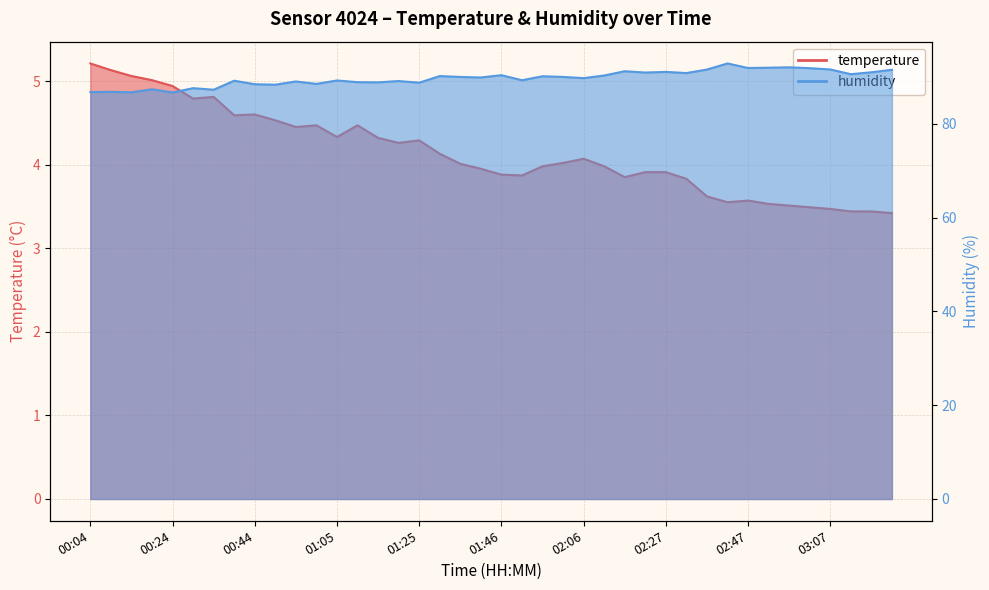

Which series has the largest range (max minus min)?

humidity